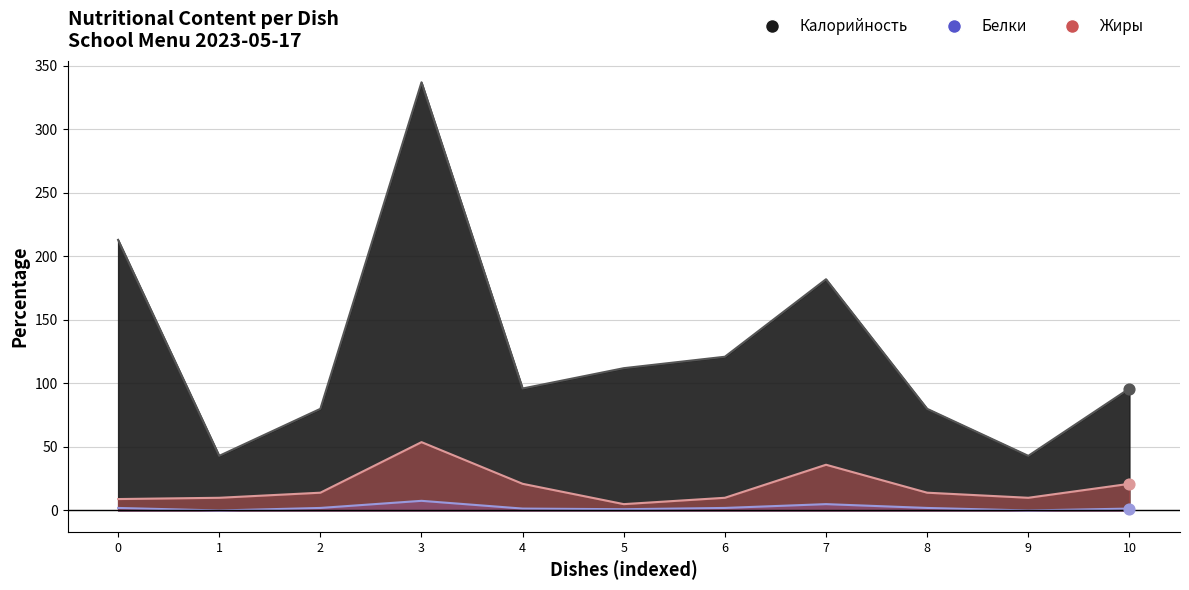

Which series has the widest spread of Y values?

Калорийность